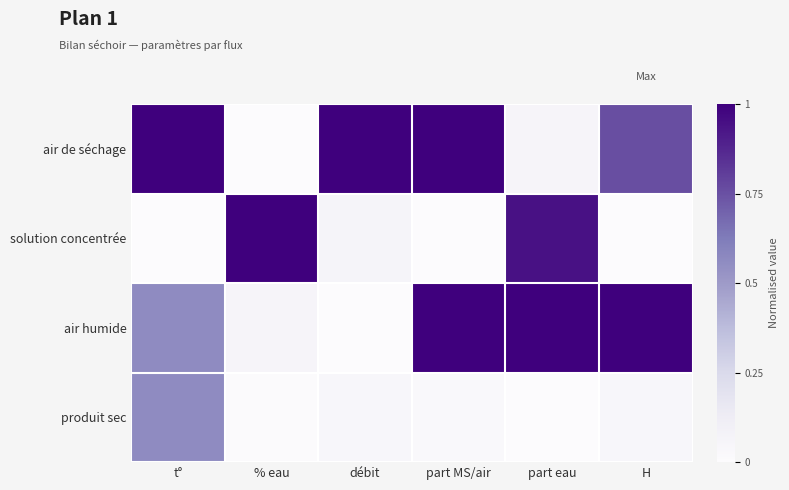

Reading left to right, transcribe all the data shown in this chart.

air de séchage: t°=1.0	% eau=0.0	débit=1.0	part MS/air=1.0	part eau=0.1	H=0.8
solution concentrée: t°=0.0	% eau=1.0	débit=0.1	part MS/air=0.0	part eau=0.9	H=0.0
air humide: t°=0.6	% eau=0.1	débit=0.0	part MS/air=1.0	part eau=1.0	H=1.0
produit sec: t°=0.6	% eau=0.0	débit=0.0	part MS/air=0.0	part eau=0.0	H=0.0